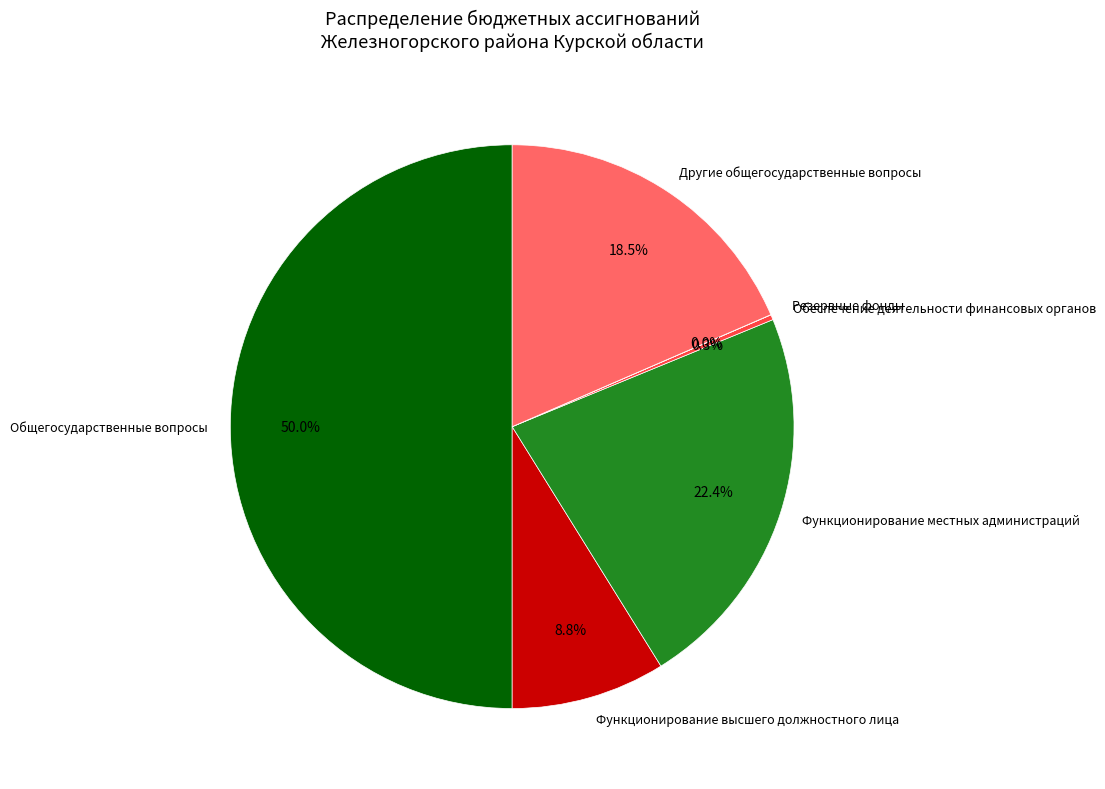

Which slice is the largest?

Общегосударственные вопросы